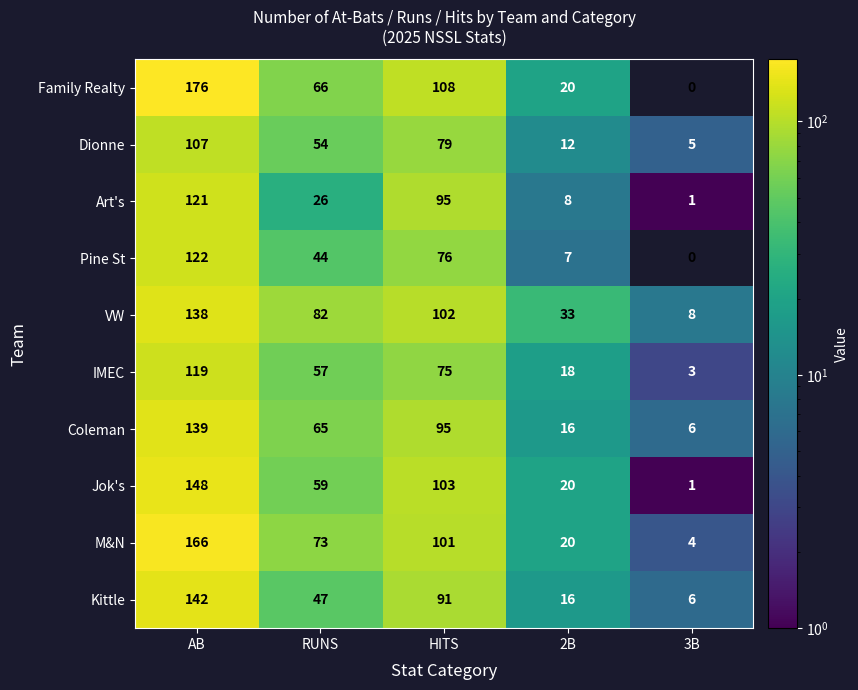

Is the value of Jok's at 2B greater than the value of M&N at 3B?

Yes